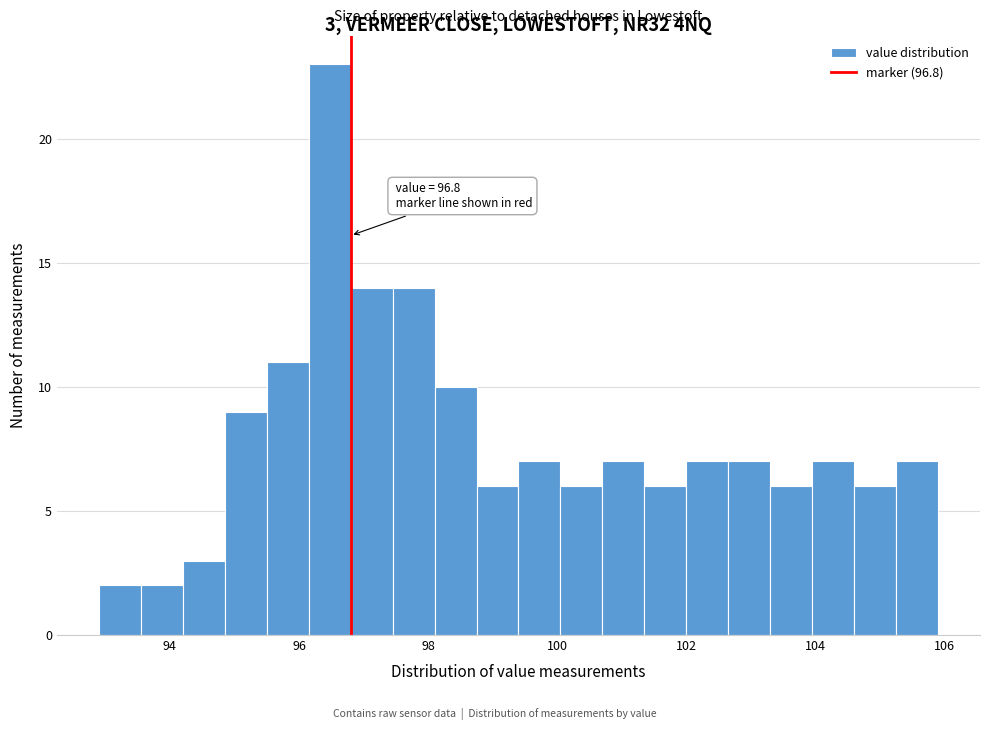

Around what value on the x-axis is the tallest bar? Give the approximate position of its centre, as read against the axis.

96.4